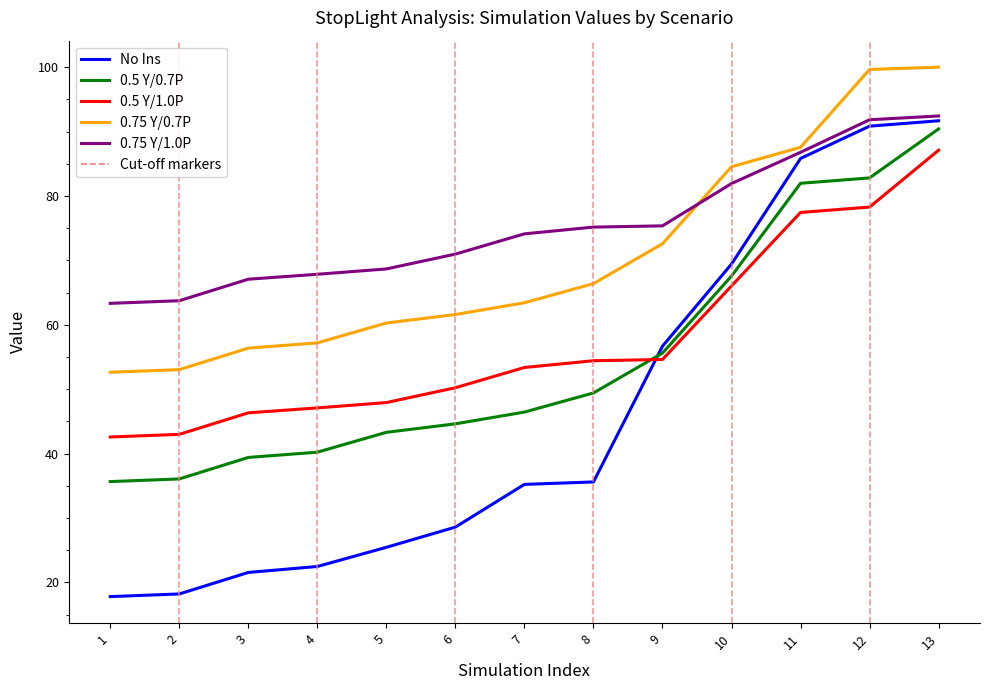

True or false: 0.75 Y/0.7P has a value of 66.4 at 8.

True